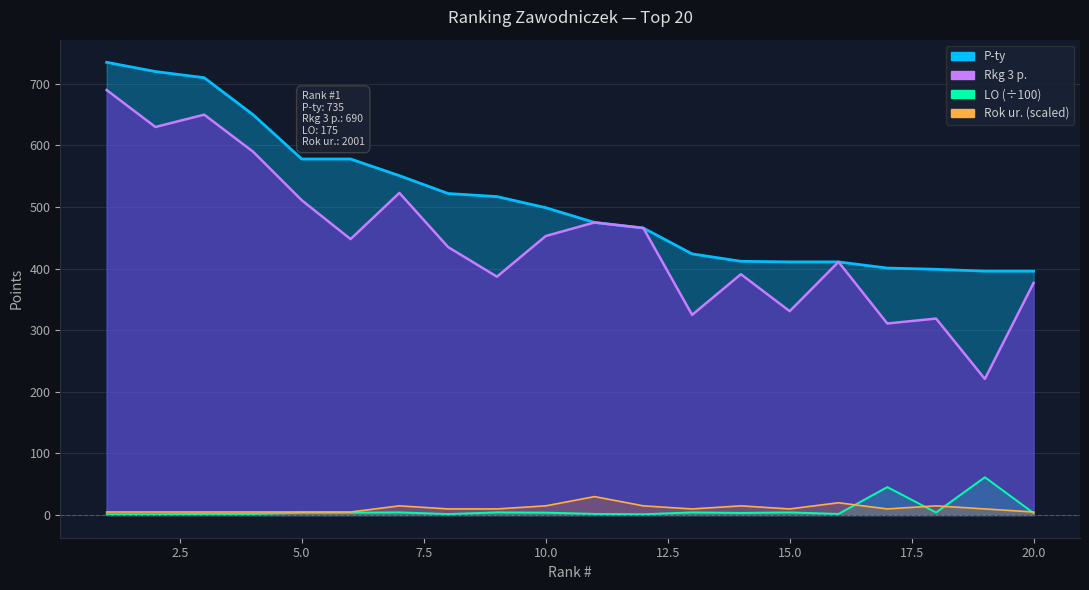

Between 8 and 15, which series saw the biggest shift?

P-ty